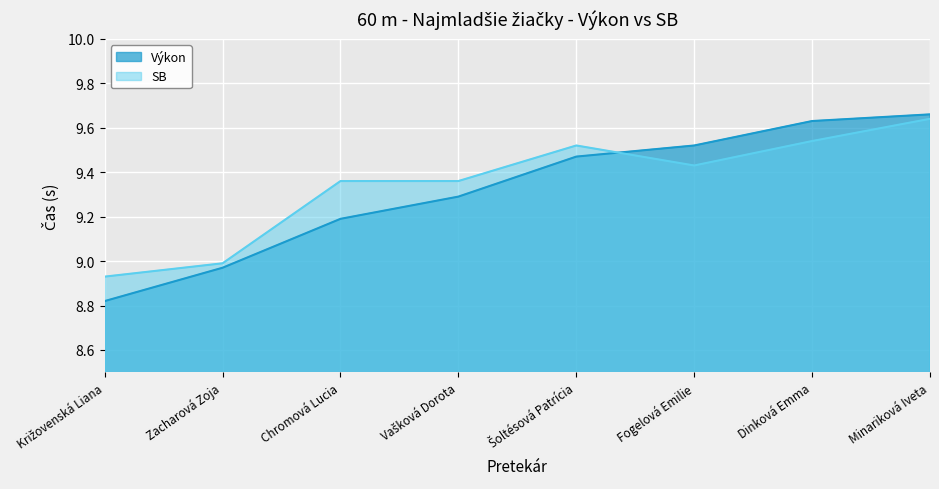

Which series has the largest range (max minus min)?

Výkon